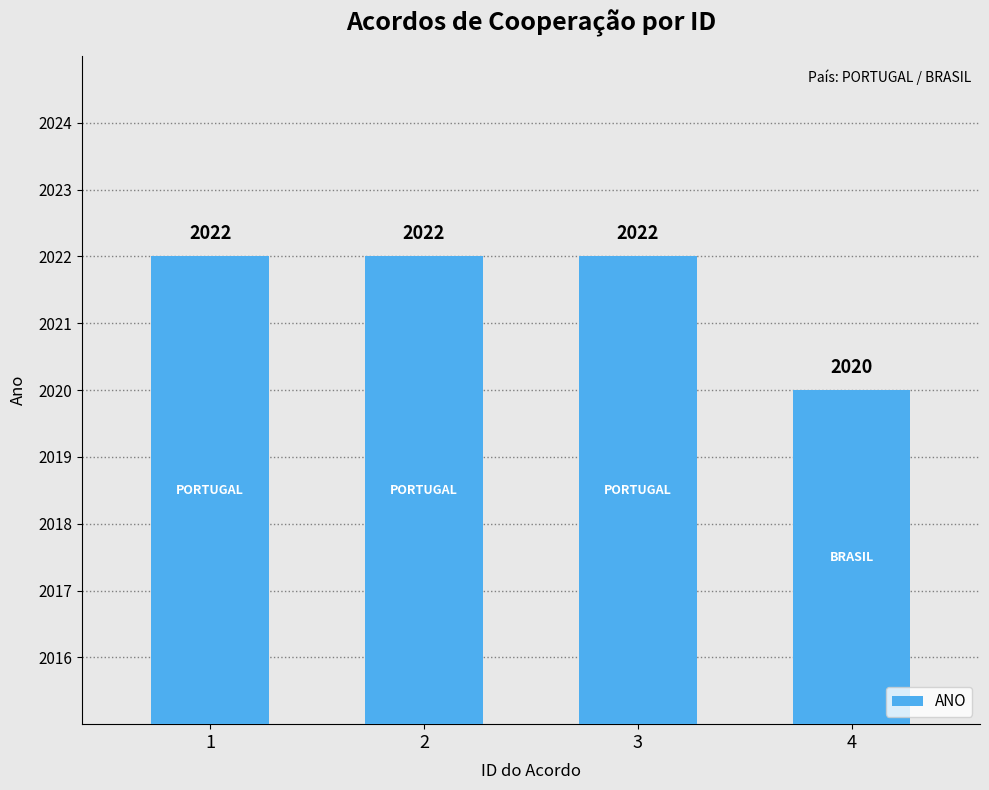

What is the average value?

2022